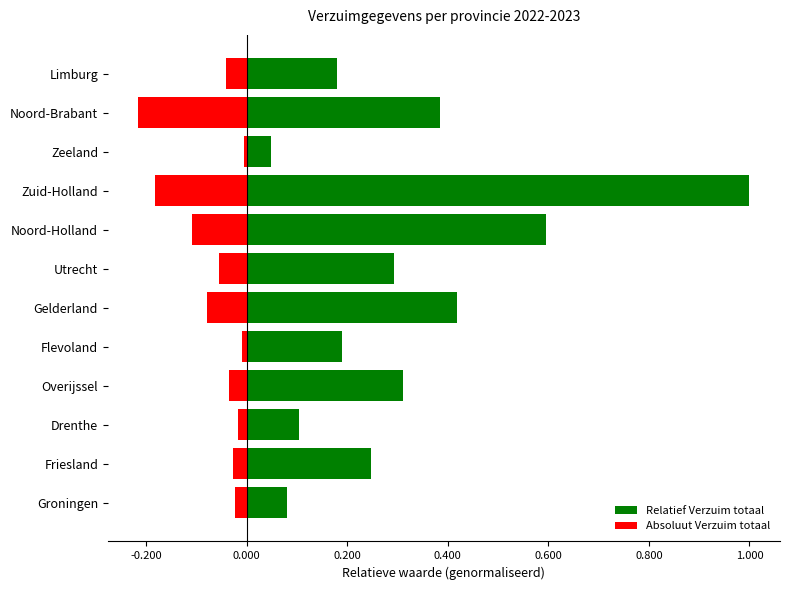

What are all the series names shown in the legend?

Relatief Verzuim totaal, Absoluut Verzuim totaal